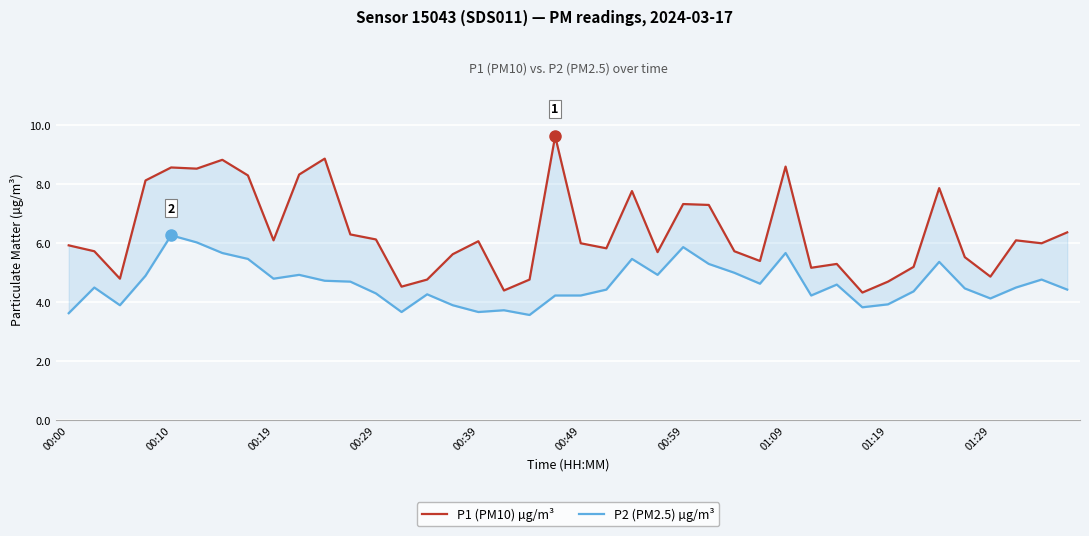

What is the difference between the second highest and second lowest values in the P2 (PM2.5) µg/m³ series?

2.4